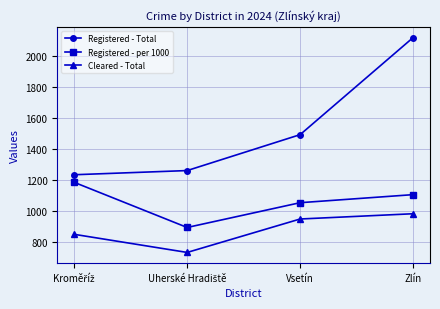

Rank the series by their maximum value, from lowest to highest.

Cleared - Total, Registered - per 1000, Registered - Total